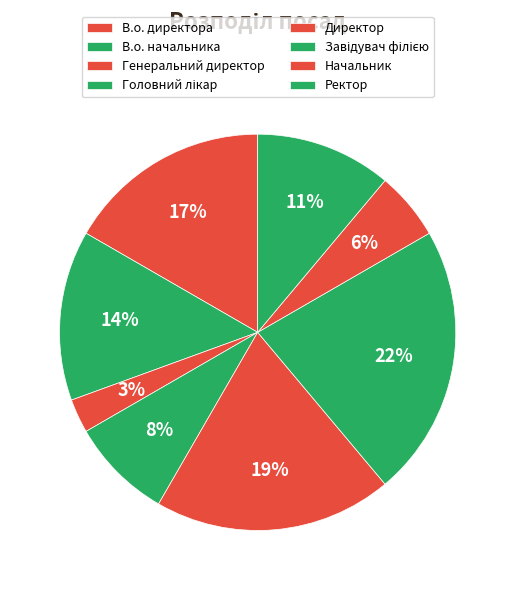

Count the number of slices in the pie.

8